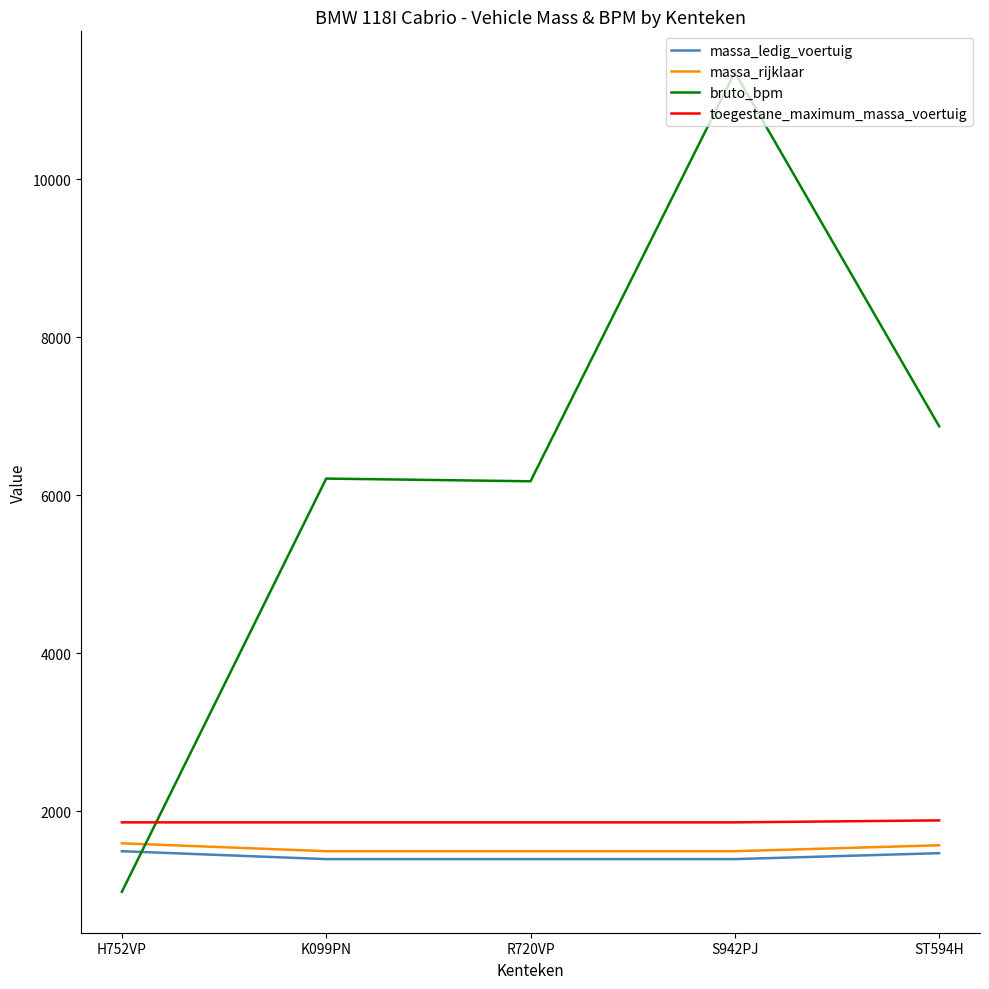

Which series has the widest spread of values?

bruto_bpm